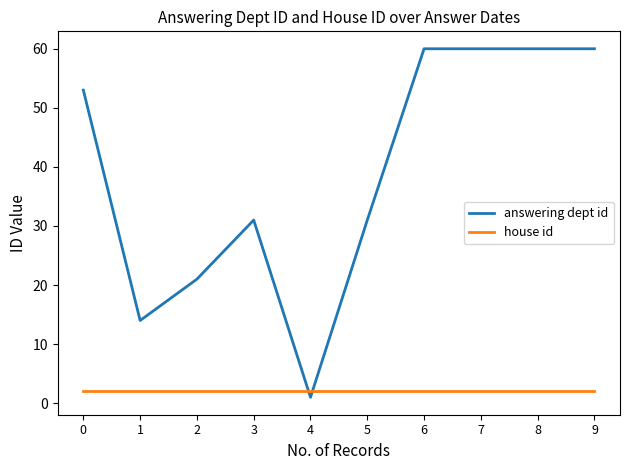

How many distinct data groups are displayed?

2